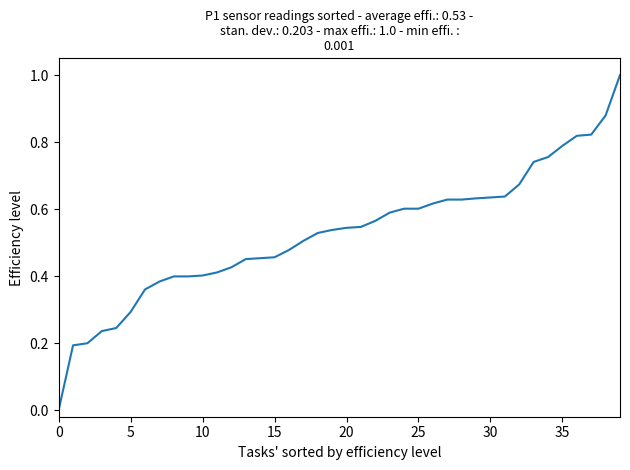

Is this an area chart (filled region under the line)?

No